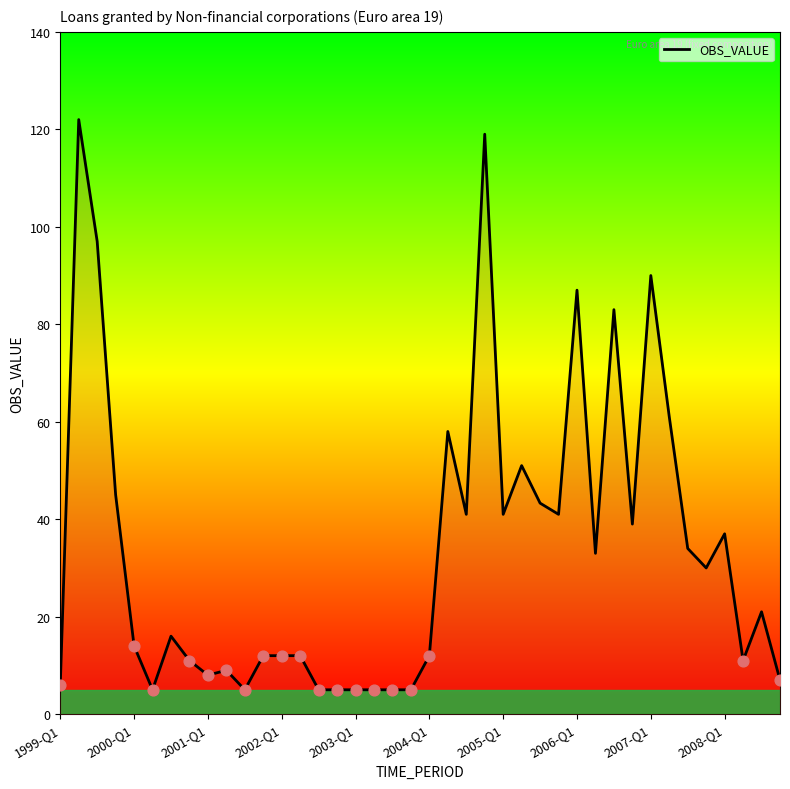

What is the maximum value shown in the chart?

122.0